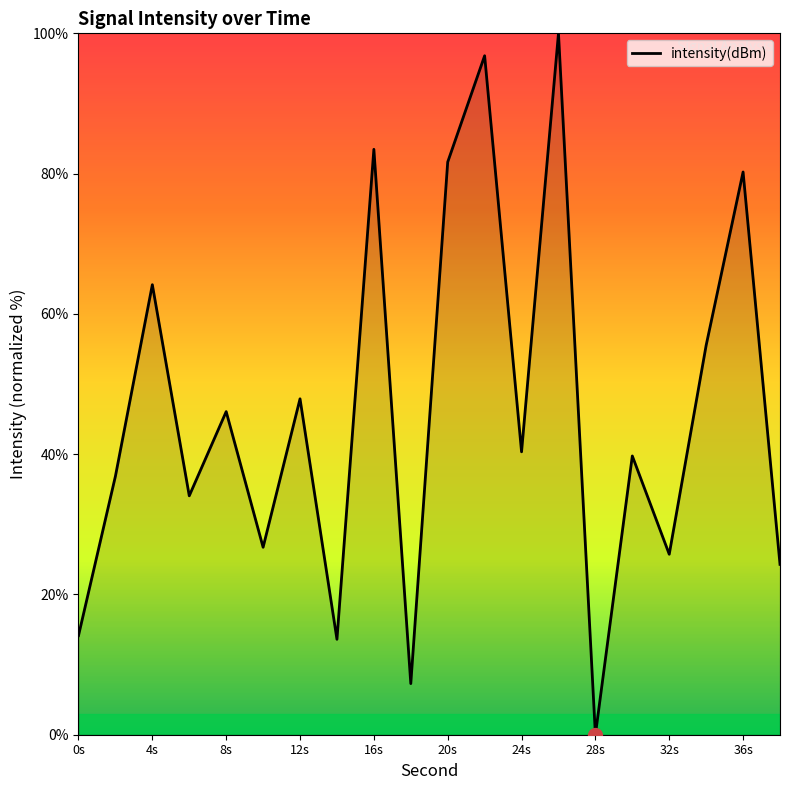

What is the difference between the maximum and minimum values?

100.0